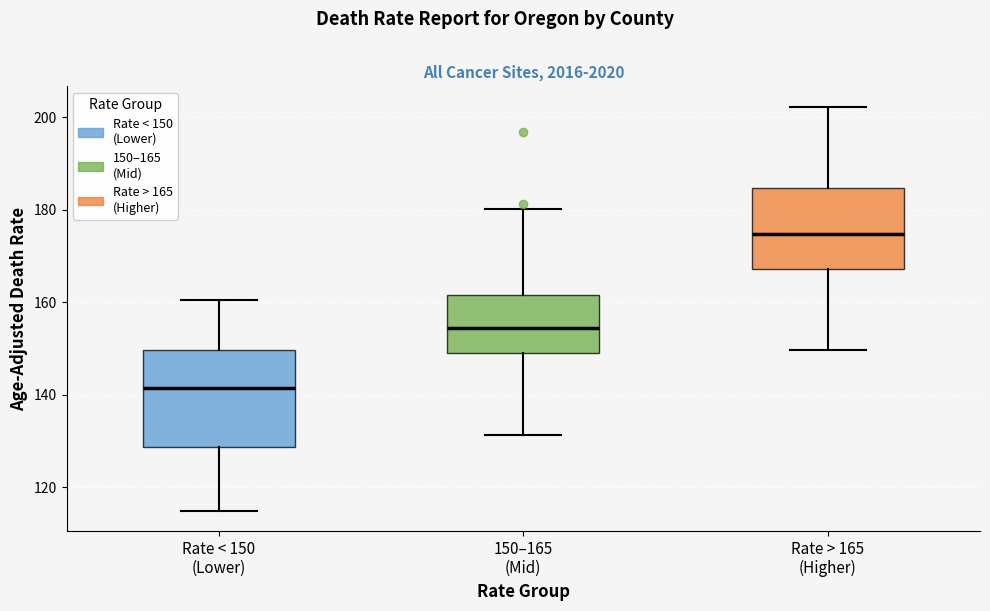

Where does the lower whisker of the box for 150–165 (Mid) end on the y-axis? The values are not printed on the chart, so give them approximately, as read against the axis.

132